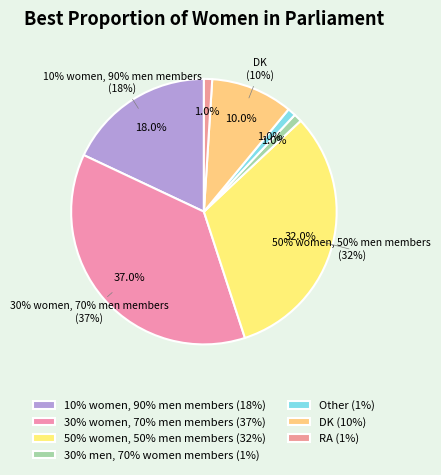

How much of the chart is everything except RA?

99.0%